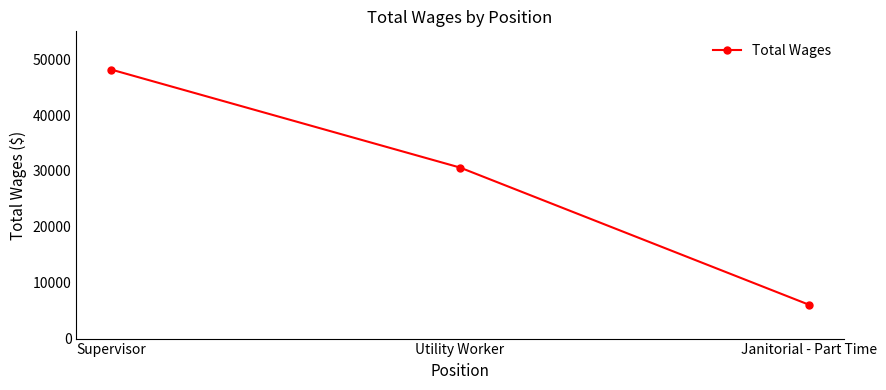

What is the label of the 3rd point from the right?

Supervisor